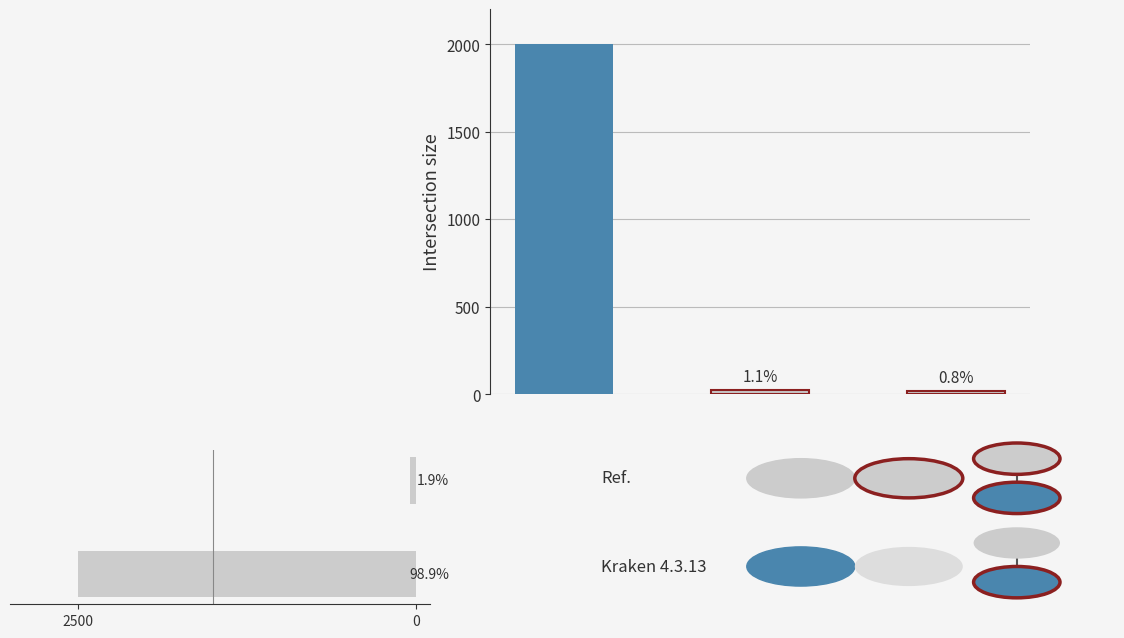

What is the change in value from 2500 to 0?

-2450